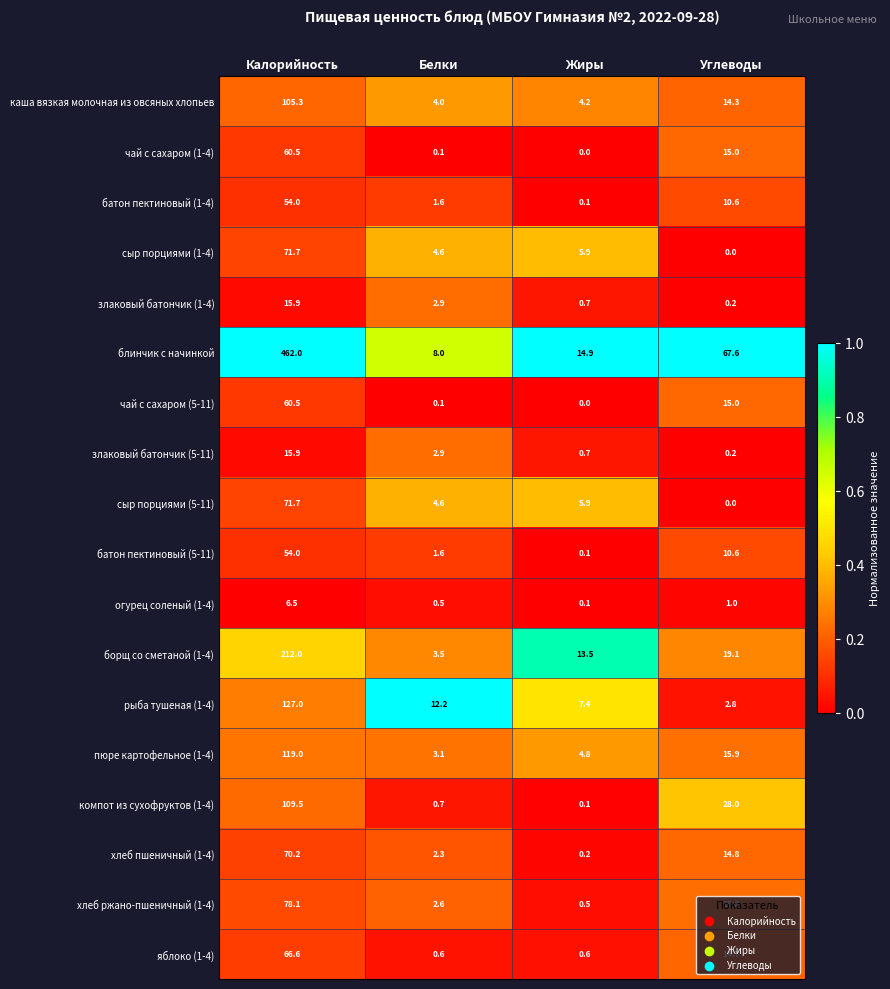

At which label does злаковый батончик (5-11) reach its minimum?

Углеводы